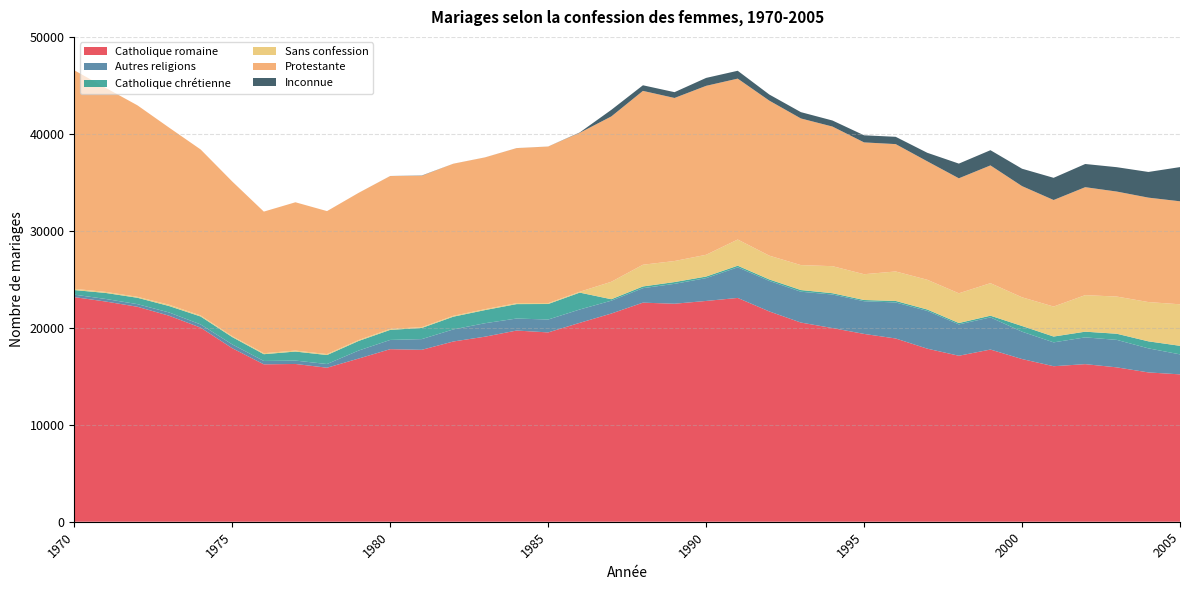

Reading right to left, transcribe all the data shown in this chart.

Catholique romaine: 2005=15197	2004=15398	2003=15919	2002=16252	2001=16037	2000=16777	1999=17757	1998=17117	1997=17848	1996=18898	1995=19369	1994=19971	1993=20540	1992=21688	1991=23080	1990=22769	1989=22482	1988=22593	1987=21470	1986=20512	1985=19524	1984=19717	1983=19083	1982=18589	1981=17728	1980=17796	1979=16827	1978=15882	1977=16270	1976=16232	1975=17895	1974=20017	1973=21247	1972=22168	1971=22706	1970=23166
Autres religions: 2005=2063	2004=2482	2003=2834	2002=2760	2001=2461	2000=2822	1999=3316	1998=3231	1997=3894	1996=3715	1995=3369	1994=3460	1993=3180	1992=3146	1991=3156	1990=2353	1989=2051	1988=1493	1987=1328	1986=1376	1985=1329	1984=1238	1983=1389	1982=1247	1981=1106	1980=952	1979=825	1978=382	1977=349	1976=347	1975=393	1974=329	1973=336	1972=271	1971=265	1970=254
Catholique chrétienne: 2005=882	2004=723	2003=633	2002=587	2001=600	2000=587	1999=175	1998=145	1997=145	1996=157	1995=127	1994=136	1993=173	1992=152	1991=167	1990=162	1989=183	1988=177	1987=148	1986=1740	1985=1600	1984=1488	1983=1354	1982=1311	1981=1148	1980=1038	1979=990	1978=927	1977=931	1976=698	1975=755	1974=818	1973=663	1972=657	1971=621	1970=471
Sans confession: 2005=4282	2004=4051	2003=3835	2002=3769	2001=3093	2000=2959	1999=3354	1998=3065	1997=3067	1996=3039	1995=2661	1994=2788	1993=2573	1992=2454	1991=2700	1990=2245	1989=2170	1988=2241	1987=1801	1986=90	1985=89	1984=96	1983=95	1982=92	1981=85	1980=104	1979=96	1978=100	1977=100	1976=102	1975=94	1974=108	1973=133	1972=97	1971=107	1970=129
Protestante: 2005=10622	2004=10769	2003=10828	2002=11134	2001=10987	2000=11466	1999=12145	1998=11859	1997=12215	1996=13134	1995=13593	1994=14396	1993=15122	1992=15987	1991=16593	1990=17423	1989=16815	1988=17927	1987=17051	1986=16390	1985=16150	1984=15989	1983=15649	1982=15683	1981=15606	1980=15760	1979=15177	1978=14743	1977=15295	1976=14603	1975=15952	1974=17118	1973=18268	1972=19748	1971=21031	1970=22539
Inconnue: 2005=3526	2004=2648	2003=2513	2002=2390	2001=2288	2000=1794	1999=1568	1998=1515	1997=880	1996=753	1995=732	1994=625	1993=651	1992=629	1991=810	1990=817	1989=598	1988=579	1987=679	1986=38	1985=4	1984=4	1983=3	1982=2	1981=28	1980=5	1979=1	1978=0	1977=0	1976=0	1975=0	1974=0	1973=0	1972=0	1971=0	1970=0